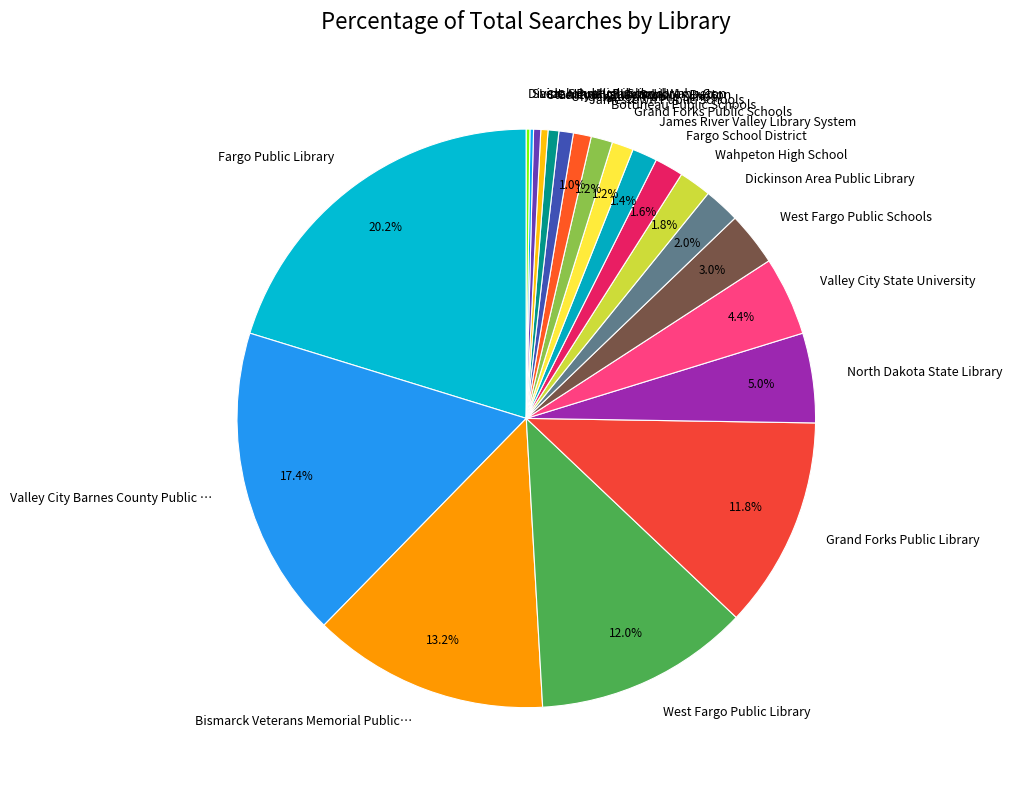

Does West Fargo Public Schools account for over 50% of the chart?

No